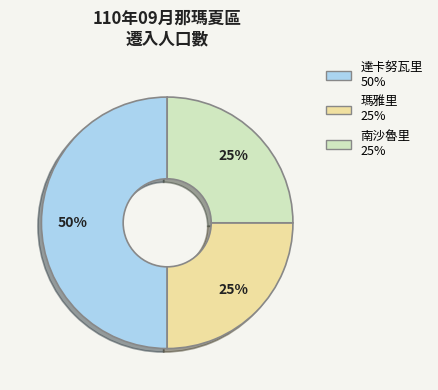

Which category has the biggest portion of the pie?

達卡努瓦里